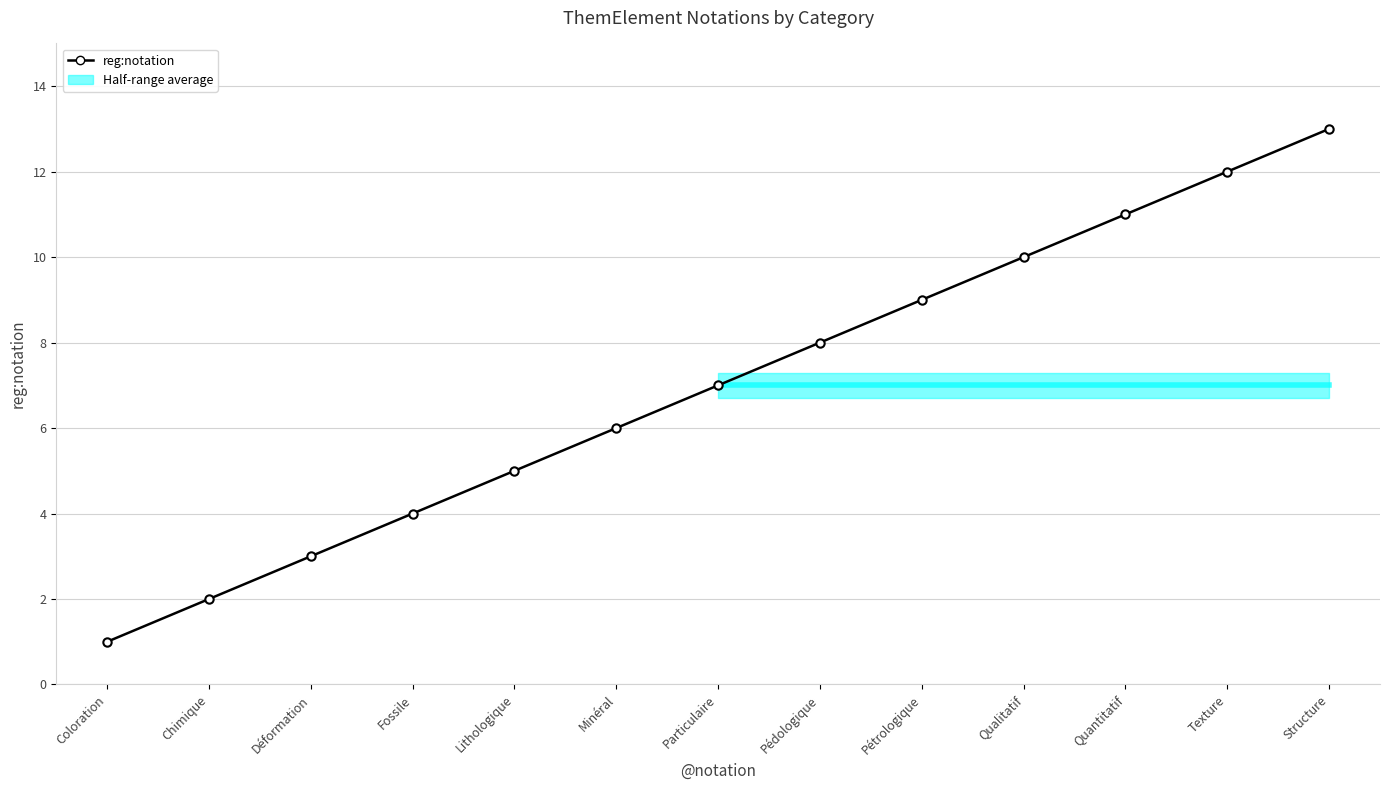

Reading left to right, transcribe all the data shown in this chart.

Coloration=1	Chimique=2	Déformation=3	Fossile=4	Lithologique=5	Minéral=6	Particulaire=7	Pédologique=8	Pétrologique=9	Qualitatif=10	Quantitatif=11	Texture=12	Structure=13